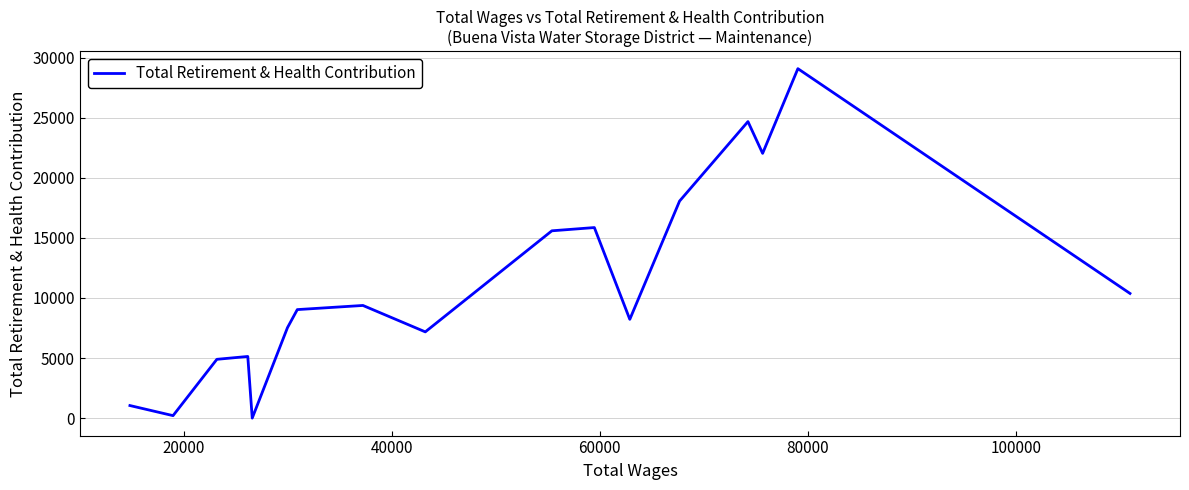

Reading left to right, transcribe all the data shown in this chart.

1046	206	4893	5131	0	7526	9031	9376	7177	15589	15859	8220	18062	24678	22033	29083	10376